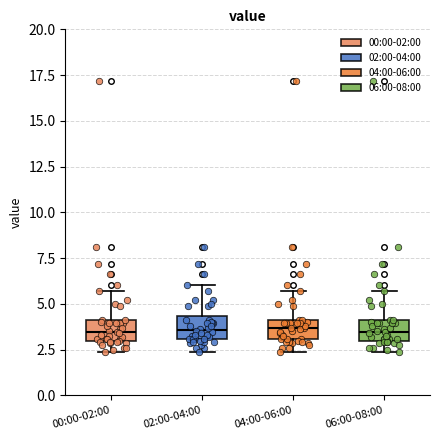

Reading left to right, read every box against the y-axis: the position of its median line, the range the box covers, and the ends of its whiskers. The values are not printed on the chart, so give them approximately, as read against the axis.

00:00-02:00: median 3.5, box 3.0 to 4.0, whiskers 2.5 to 5.5
02:00-04:00: median 3.5, box 3.0 to 4.5, whiskers 2.5 to 6.0
04:00-06:00: median 3.5, box 3.0 to 4.0, whiskers 2.5 to 5.5
06:00-08:00: median 3.5, box 3.0 to 4.0, whiskers 2.5 to 5.5